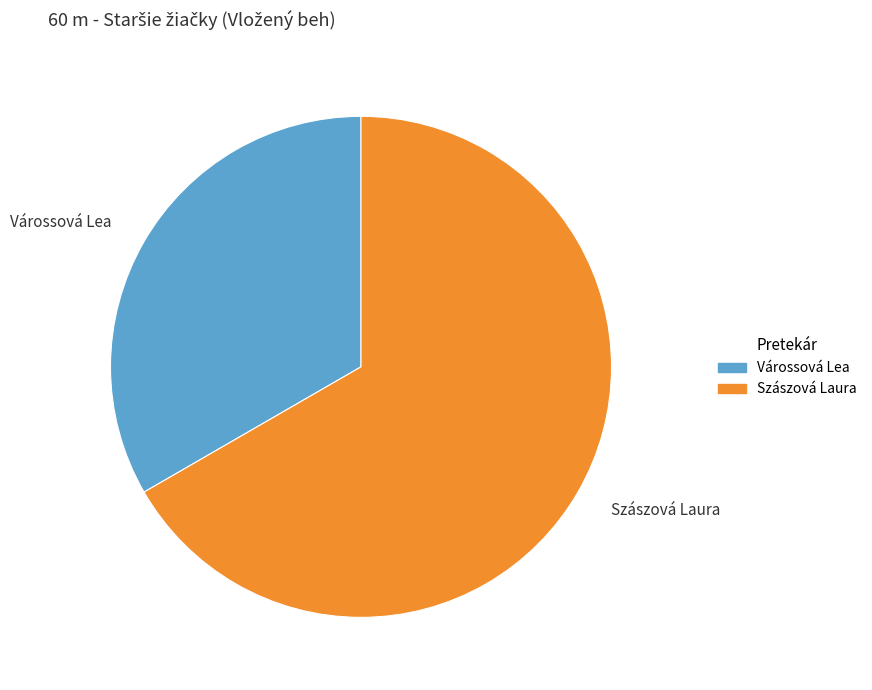

What is the largest slice in the pie chart?

Szászová Laura